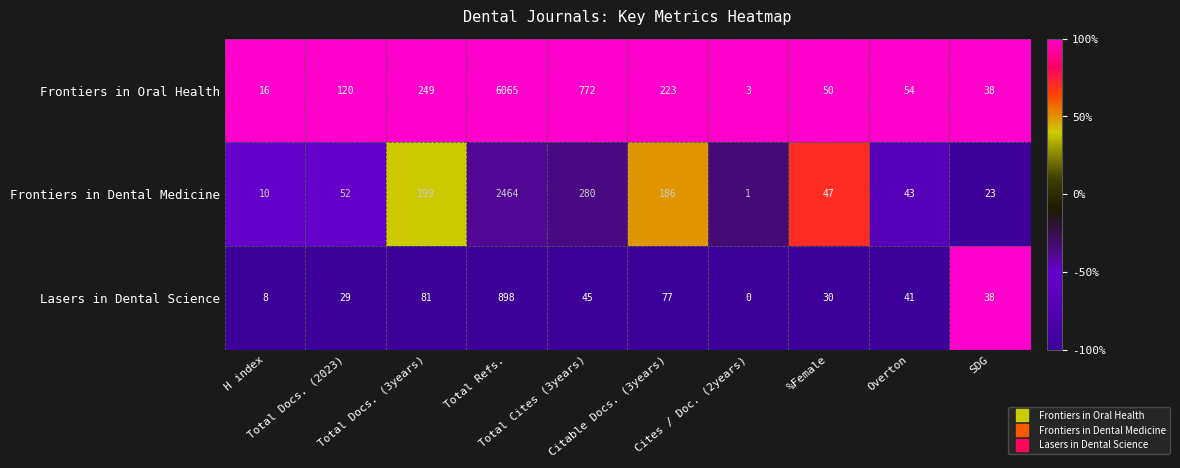

What is the difference between the maximum and minimum values in the Frontiers in Dental Medicine series?

2463